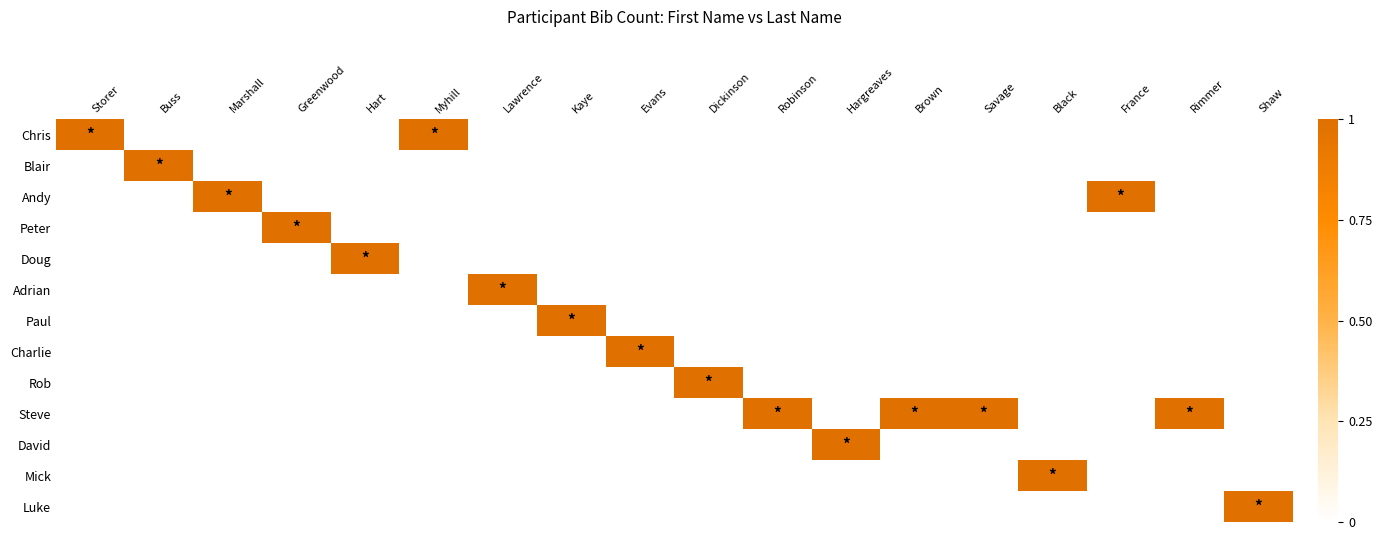

Reading right to left, extract all data points from this chart.

Chris: Shaw=0	Rimmer=0	France=0	Black=0	Savage=0	Brown=0	Hargreaves=0	Robinson=0	Dickinson=0	Evans=0	Kaye=0	Lawrence=0	Myhill=1	Hart=0	Greenwood=0	Marshall=0	Buss=0	Storer=1
Blair: Shaw=0	Rimmer=0	France=0	Black=0	Savage=0	Brown=0	Hargreaves=0	Robinson=0	Dickinson=0	Evans=0	Kaye=0	Lawrence=0	Myhill=0	Hart=0	Greenwood=0	Marshall=0	Buss=1	Storer=0
Andy: Shaw=0	Rimmer=0	France=1	Black=0	Savage=0	Brown=0	Hargreaves=0	Robinson=0	Dickinson=0	Evans=0	Kaye=0	Lawrence=0	Myhill=0	Hart=0	Greenwood=0	Marshall=1	Buss=0	Storer=0
Peter: Shaw=0	Rimmer=0	France=0	Black=0	Savage=0	Brown=0	Hargreaves=0	Robinson=0	Dickinson=0	Evans=0	Kaye=0	Lawrence=0	Myhill=0	Hart=0	Greenwood=1	Marshall=0	Buss=0	Storer=0
Doug: Shaw=0	Rimmer=0	France=0	Black=0	Savage=0	Brown=0	Hargreaves=0	Robinson=0	Dickinson=0	Evans=0	Kaye=0	Lawrence=0	Myhill=0	Hart=1	Greenwood=0	Marshall=0	Buss=0	Storer=0
Adrian: Shaw=0	Rimmer=0	France=0	Black=0	Savage=0	Brown=0	Hargreaves=0	Robinson=0	Dickinson=0	Evans=0	Kaye=0	Lawrence=1	Myhill=0	Hart=0	Greenwood=0	Marshall=0	Buss=0	Storer=0
Paul: Shaw=0	Rimmer=0	France=0	Black=0	Savage=0	Brown=0	Hargreaves=0	Robinson=0	Dickinson=0	Evans=0	Kaye=1	Lawrence=0	Myhill=0	Hart=0	Greenwood=0	Marshall=0	Buss=0	Storer=0
Charlie: Shaw=0	Rimmer=0	France=0	Black=0	Savage=0	Brown=0	Hargreaves=0	Robinson=0	Dickinson=0	Evans=1	Kaye=0	Lawrence=0	Myhill=0	Hart=0	Greenwood=0	Marshall=0	Buss=0	Storer=0
Rob: Shaw=0	Rimmer=0	France=0	Black=0	Savage=0	Brown=0	Hargreaves=0	Robinson=0	Dickinson=1	Evans=0	Kaye=0	Lawrence=0	Myhill=0	Hart=0	Greenwood=0	Marshall=0	Buss=0	Storer=0
Steve: Shaw=0	Rimmer=1	France=0	Black=0	Savage=1	Brown=1	Hargreaves=0	Robinson=1	Dickinson=0	Evans=0	Kaye=0	Lawrence=0	Myhill=0	Hart=0	Greenwood=0	Marshall=0	Buss=0	Storer=0
David: Shaw=0	Rimmer=0	France=0	Black=0	Savage=0	Brown=0	Hargreaves=1	Robinson=0	Dickinson=0	Evans=0	Kaye=0	Lawrence=0	Myhill=0	Hart=0	Greenwood=0	Marshall=0	Buss=0	Storer=0
Mick: Shaw=0	Rimmer=0	France=0	Black=1	Savage=0	Brown=0	Hargreaves=0	Robinson=0	Dickinson=0	Evans=0	Kaye=0	Lawrence=0	Myhill=0	Hart=0	Greenwood=0	Marshall=0	Buss=0	Storer=0
Luke: Shaw=1	Rimmer=0	France=0	Black=0	Savage=0	Brown=0	Hargreaves=0	Robinson=0	Dickinson=0	Evans=0	Kaye=0	Lawrence=0	Myhill=0	Hart=0	Greenwood=0	Marshall=0	Buss=0	Storer=0